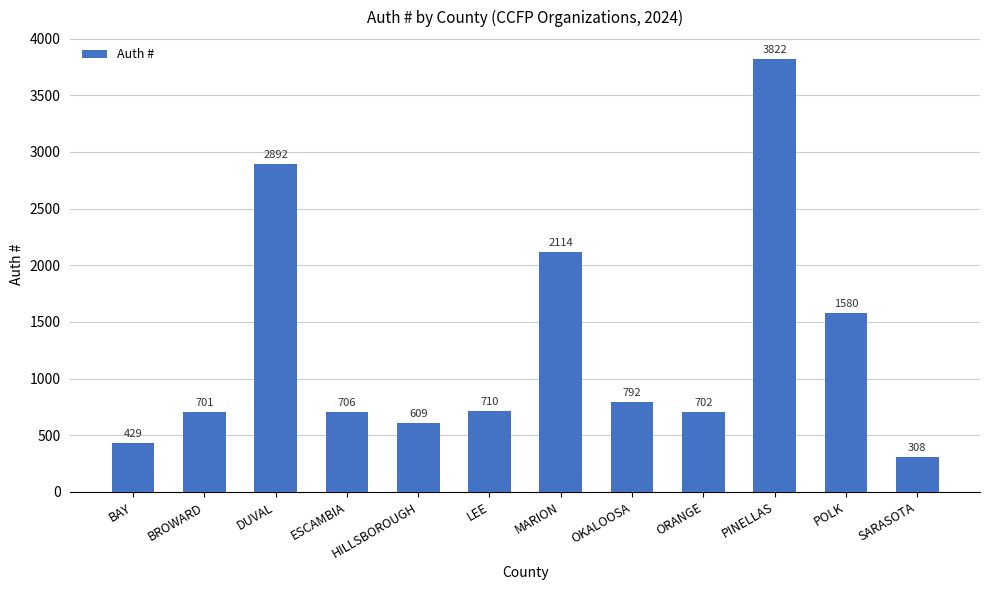

What is the sum of the values at MARION and ORANGE?

2816